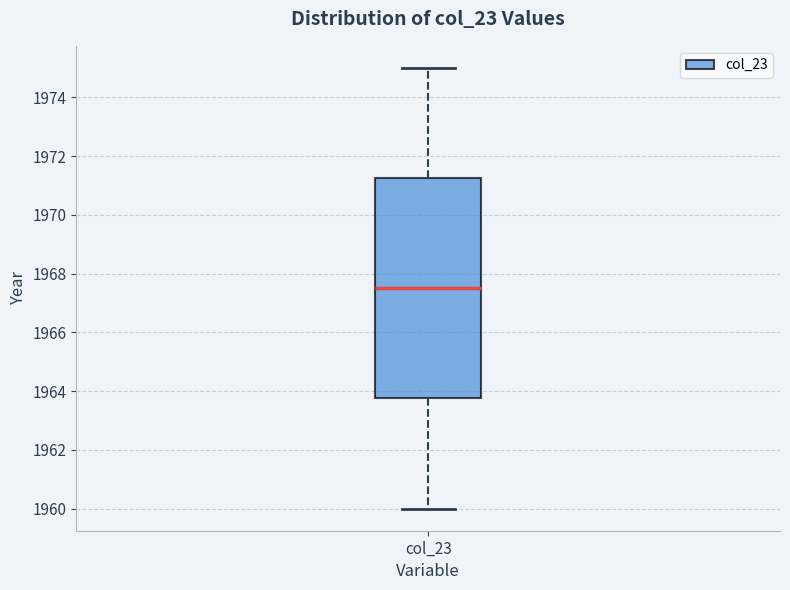

Transcribe this box plot: give where the median line is, the range the box spans, and where the two whiskers end, as read against the y-axis. The values are not printed on the chart, so give them approximately, as read against the axis.

median 1967.6, box 1963.8 to 1971.2, whiskers 1960.0 to 1975.0